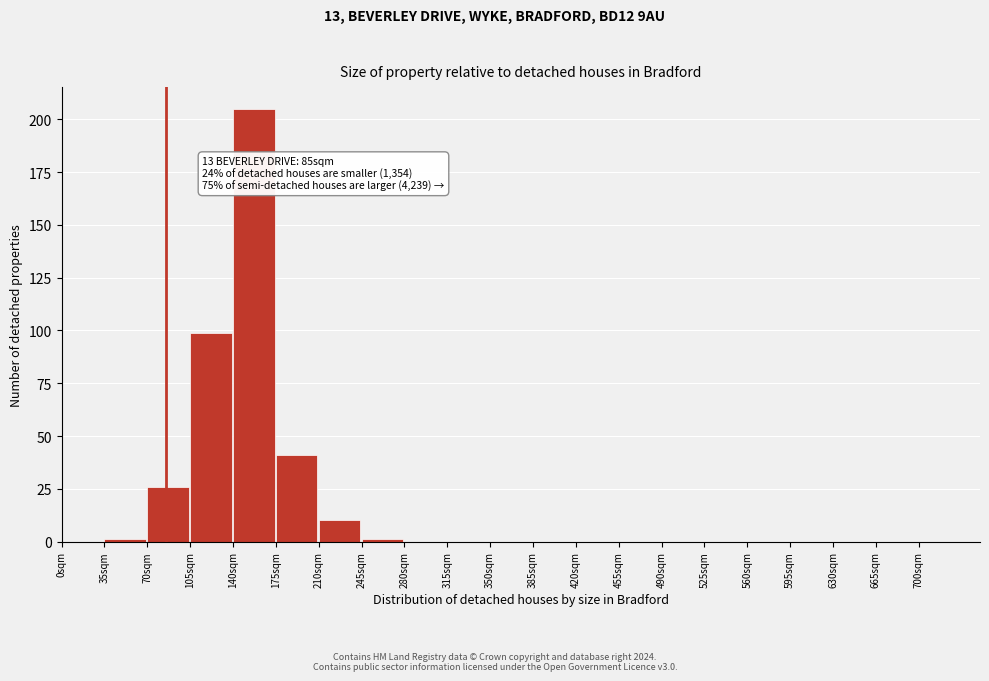

Over which range of the x-axis is the bar tallest?

140 to 175